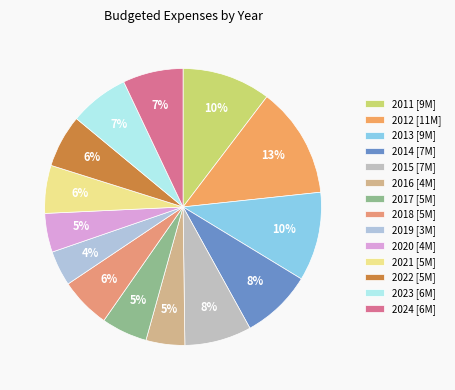

Which has a higher value, 2019 or 2012?

2012